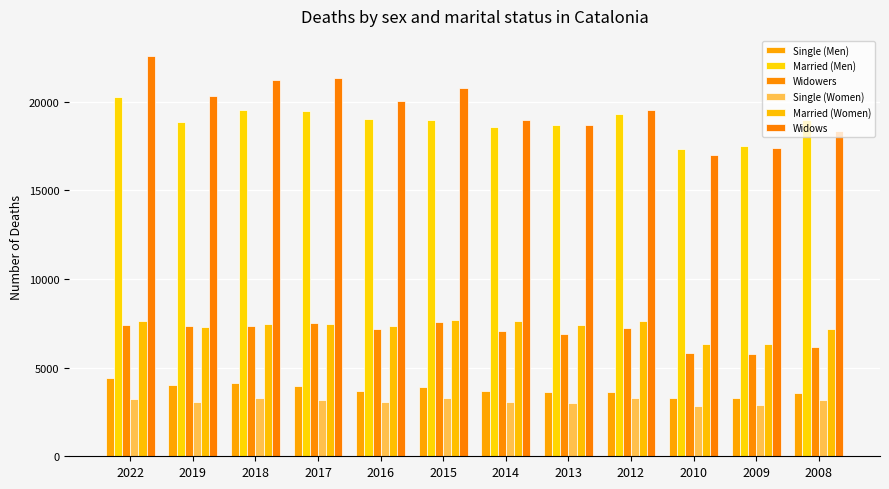

Is the value of Widows at 2019 greater than the value of Single (Women) at 2017?

Yes